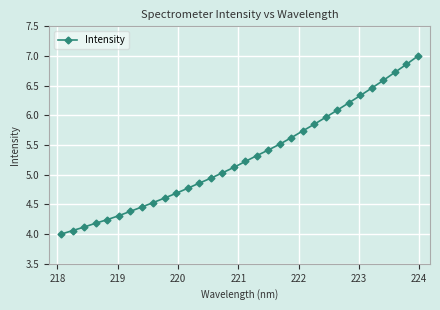

What is the value of the 31st point from the left?

6.9